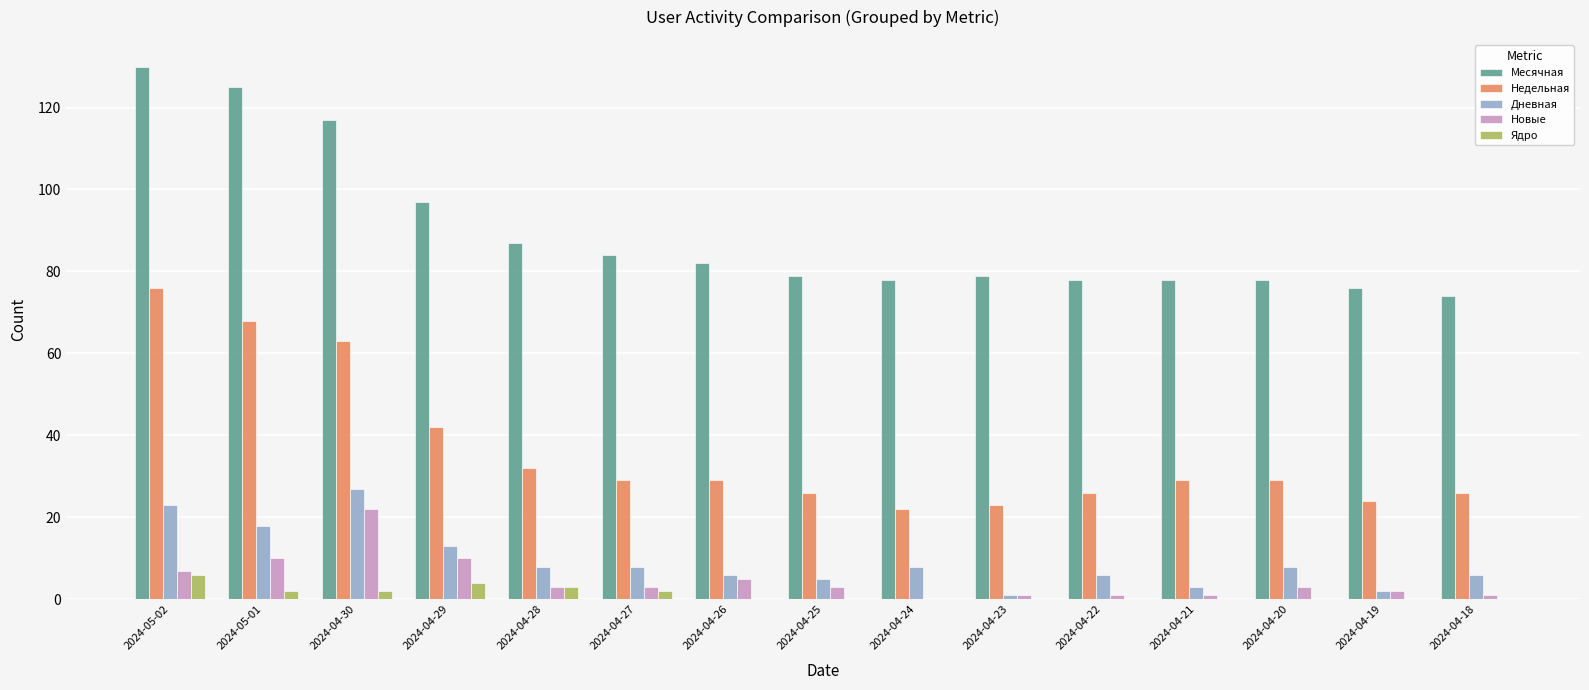

Reading right to left, what are all the values shown in this chart?

Месячная: 74	76	78	78	78	79	78	79	82	84	87	97	117	125	130
Недельная: 26	24	29	29	26	23	22	26	29	29	32	42	63	68	76
Дневная: 6	2	8	3	6	1	8	5	6	8	8	13	27	18	23
Новые: 1	2	3	1	1	1	0	3	5	3	3	10	22	10	7
Ядро: 0	0	0	0	0	0	0	0	0	2	3	4	2	2	6